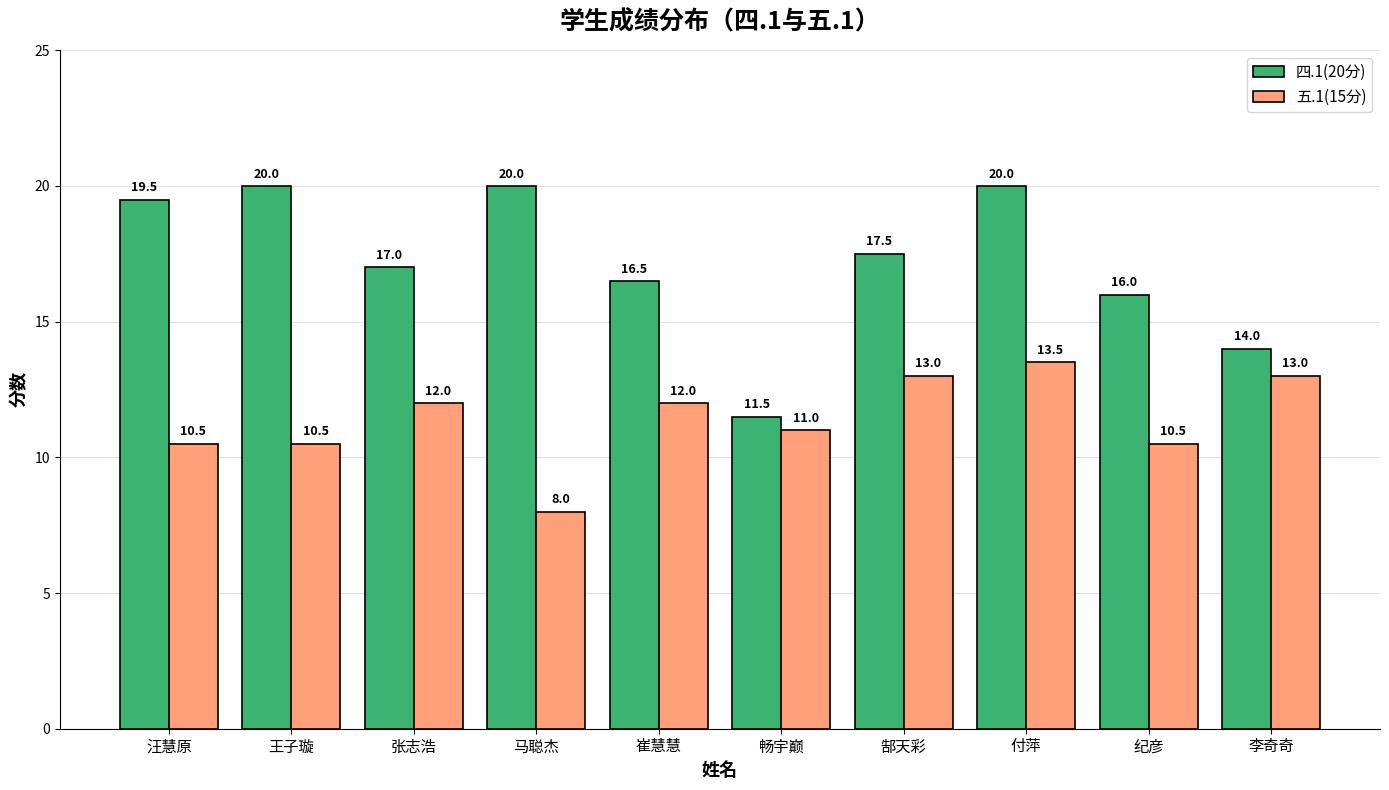

Which category has the lowest value in the 五.1(15分) series?

马聪杰